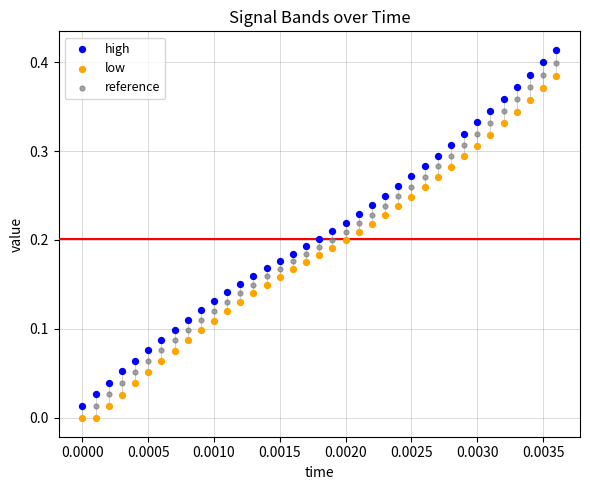

What are all the series names shown in the legend?

high, low, reference